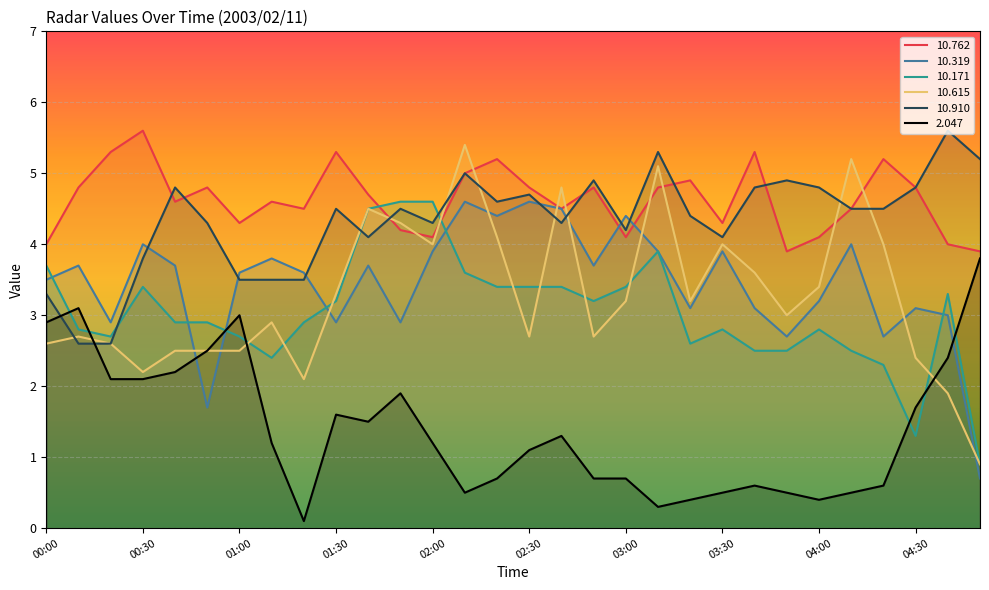

What is the difference between the second highest and second lowest values in the  10.171 series?

3.3